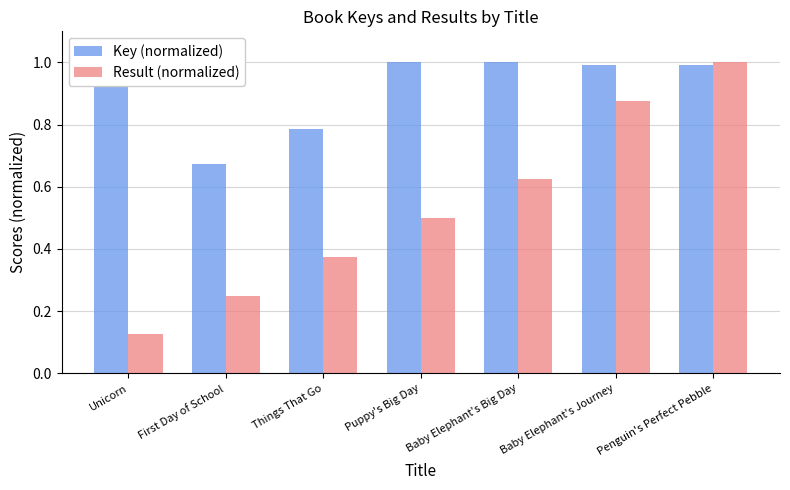

What is the difference between the maximum and minimum values in the Key (normalized) series?

0.3